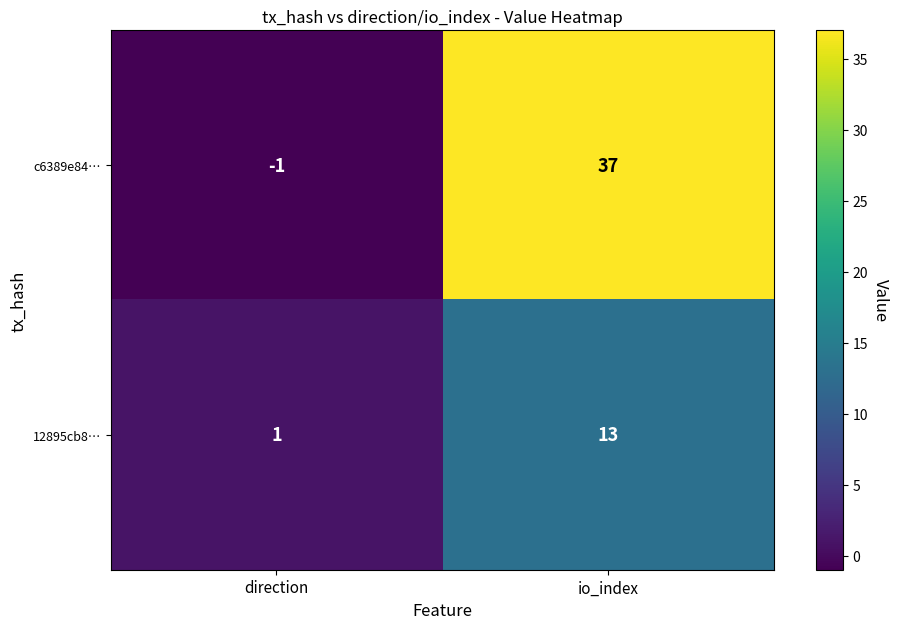

How many positive values does the c6389e84… series have?

1